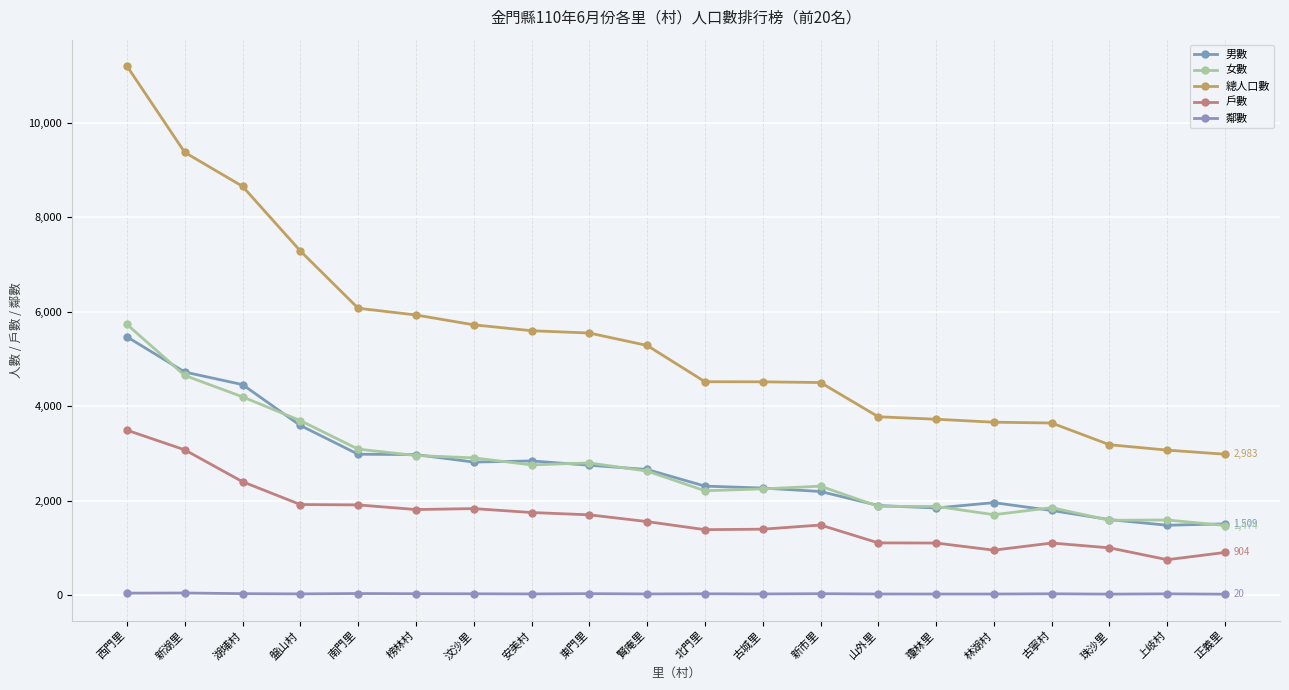

What is the difference between the second highest and minimum values in the 男數 series?

3244